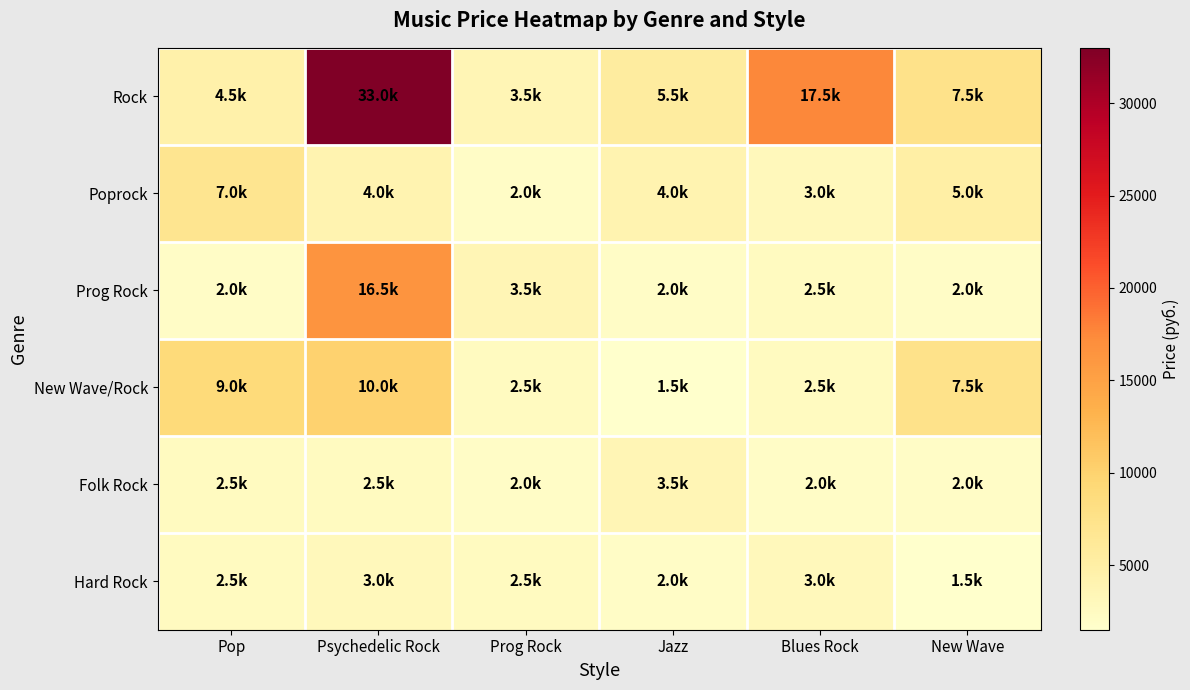

List the series in order of their peak value, lowest first.

Hard Rock, Folk Rock, Poprock, New Wave/Rock, Prog Rock, Rock